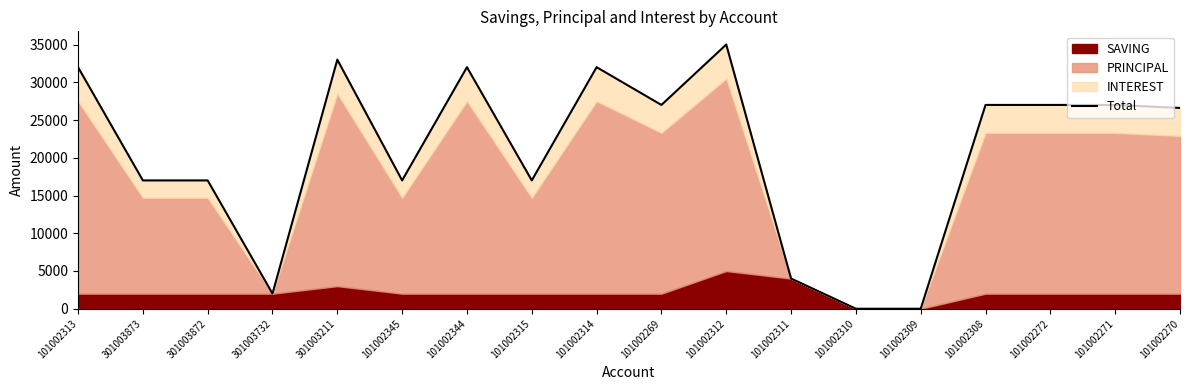

What is the change in value from 301003873 to 101002271?

+10000